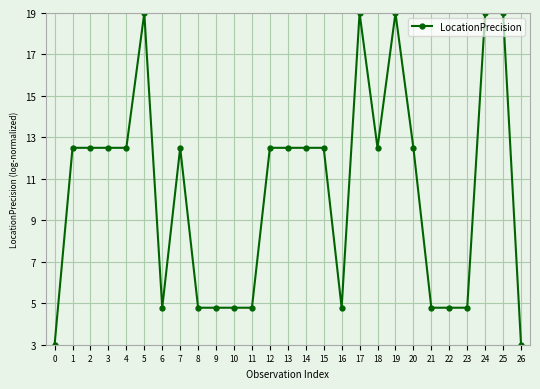

Which has a higher value, 19 or 23?

19